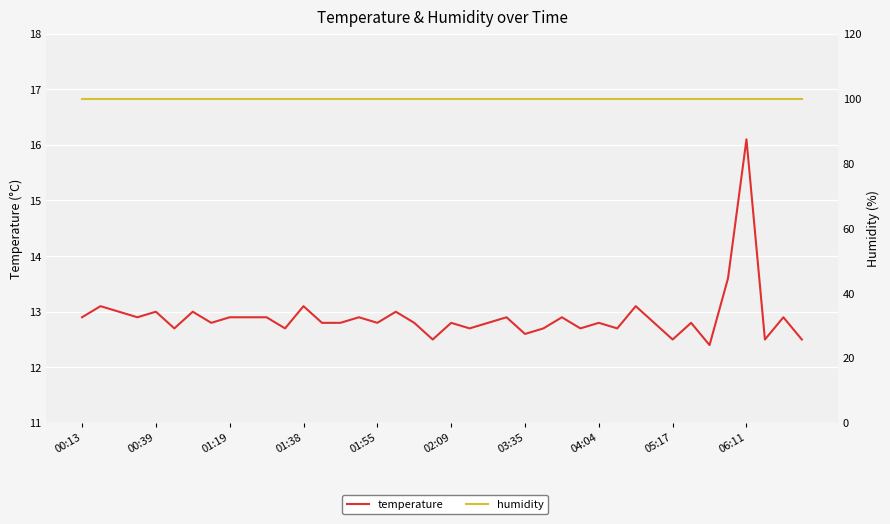

What is the average value of the humidity series?

99.9